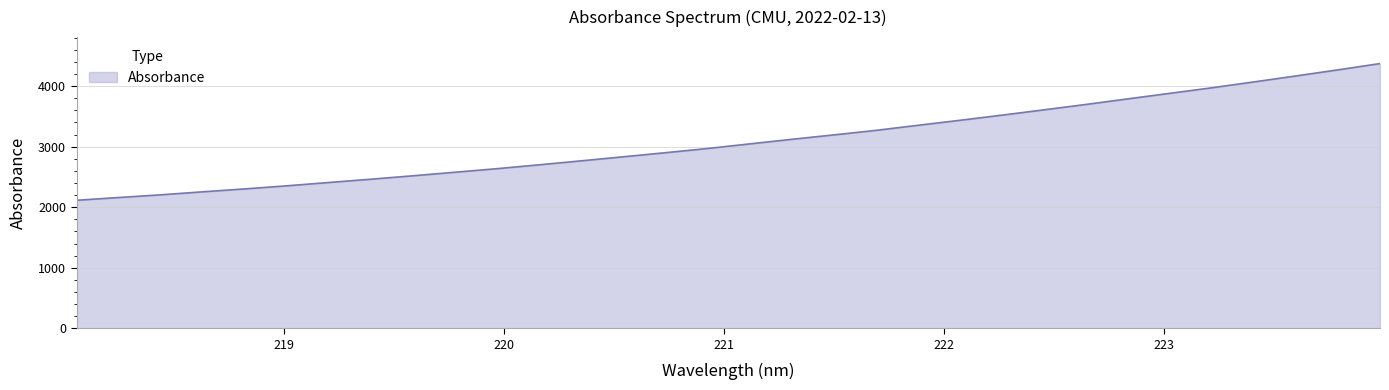

What is the smallest value displayed?

2114.2